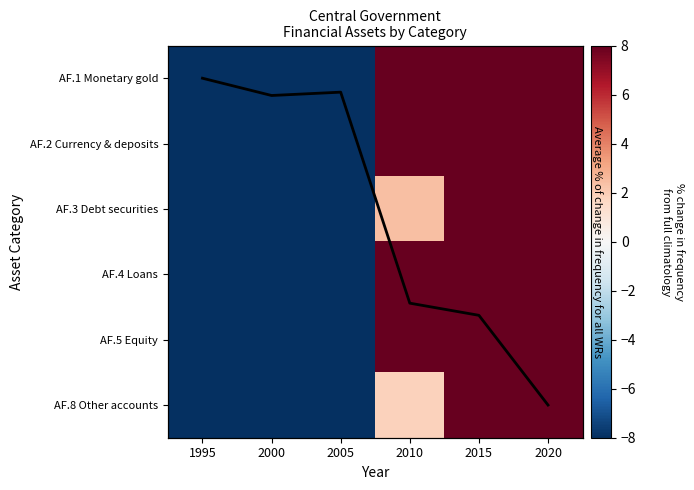

What value does the AF.3 Debt securities series have at 2000?

-52.3